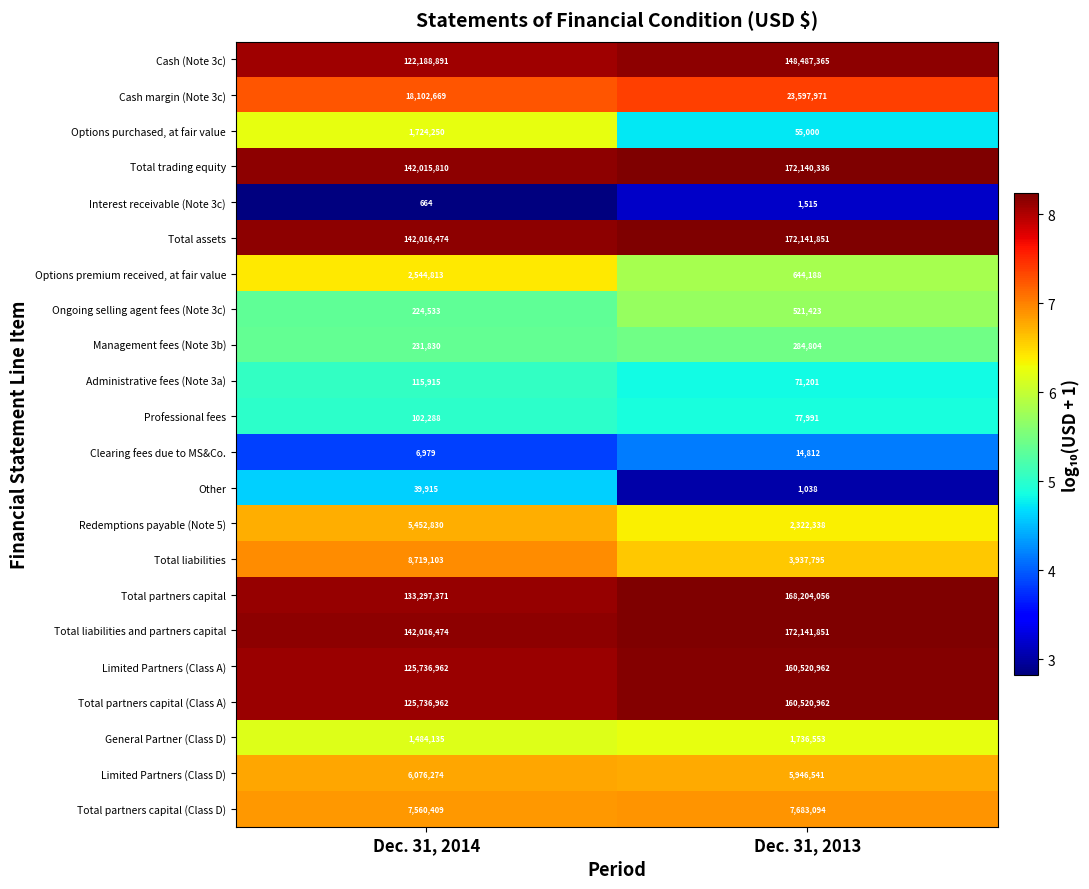

What is the difference between the maximum and minimum values in the Total trading equity series?

30124526